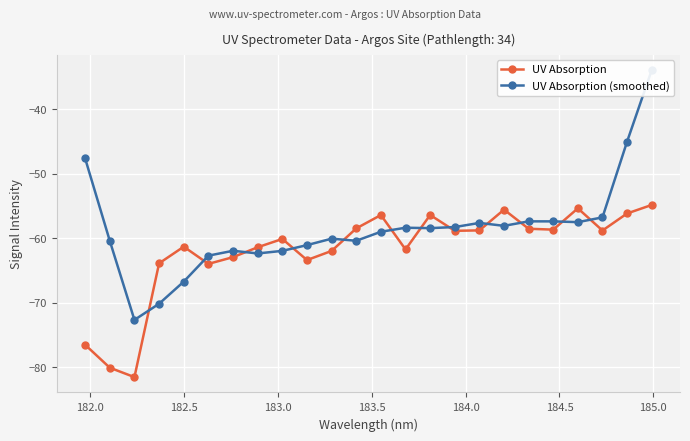

True or false: UV Absorption has more than 2 interior local peaks.

True